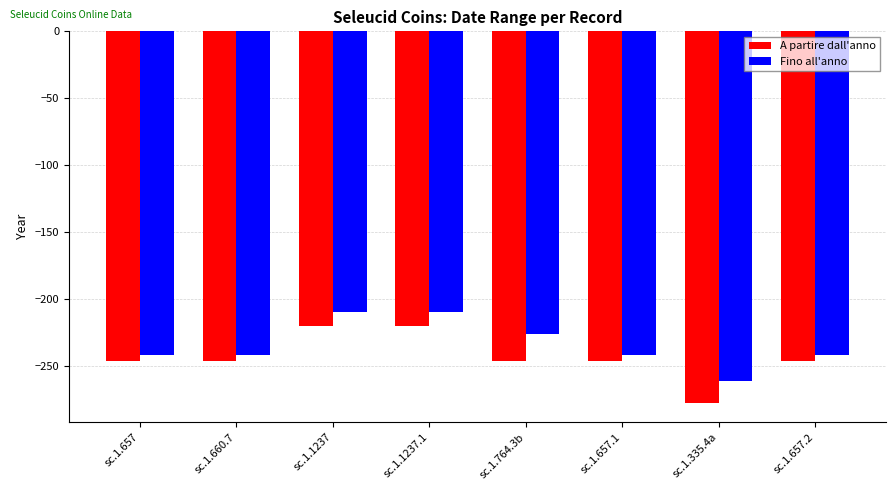

Does the chart contain any negative values?

Yes